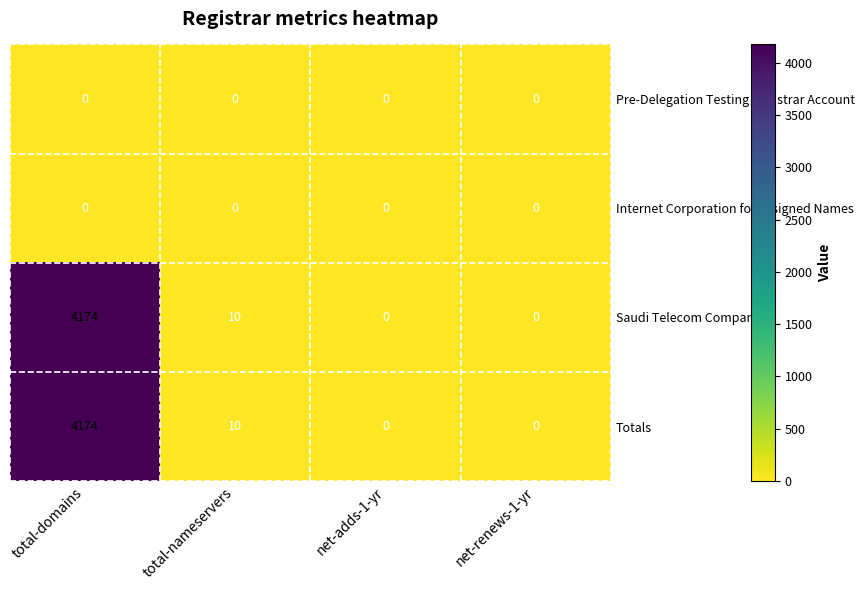

What is the difference between the second highest and minimum values in the Totals series?

10